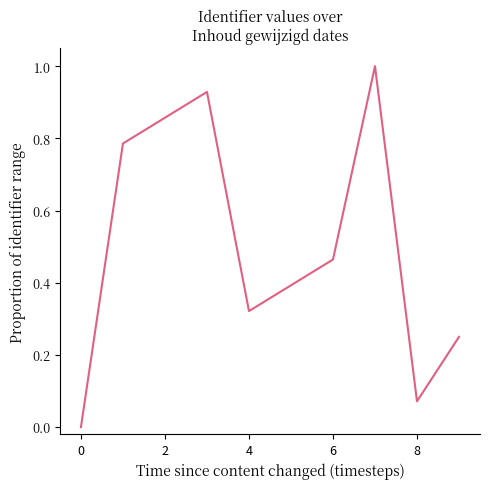

What is the greatest value displayed?

1.0